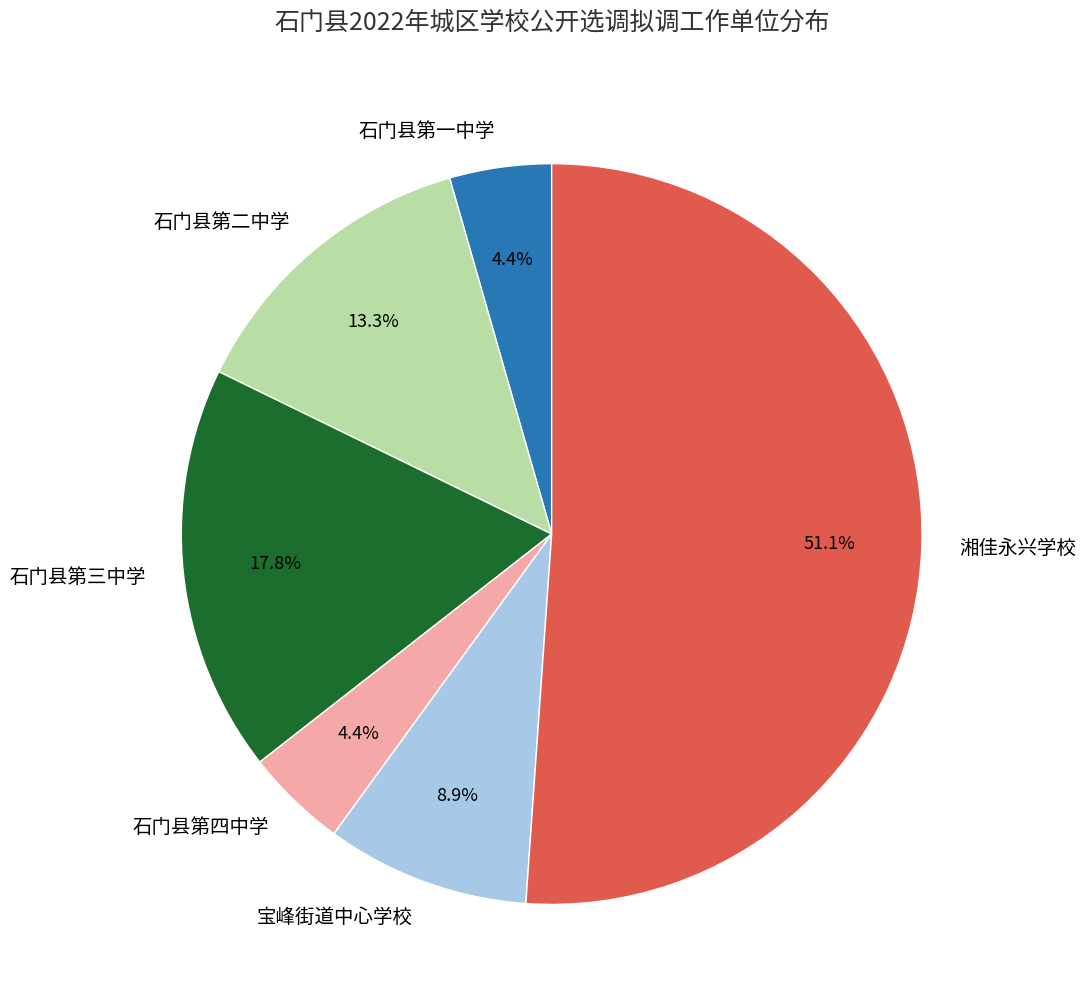

What is the ratio of the value at 石门县第三中学 to the value at 石门县第四中学?

4.0